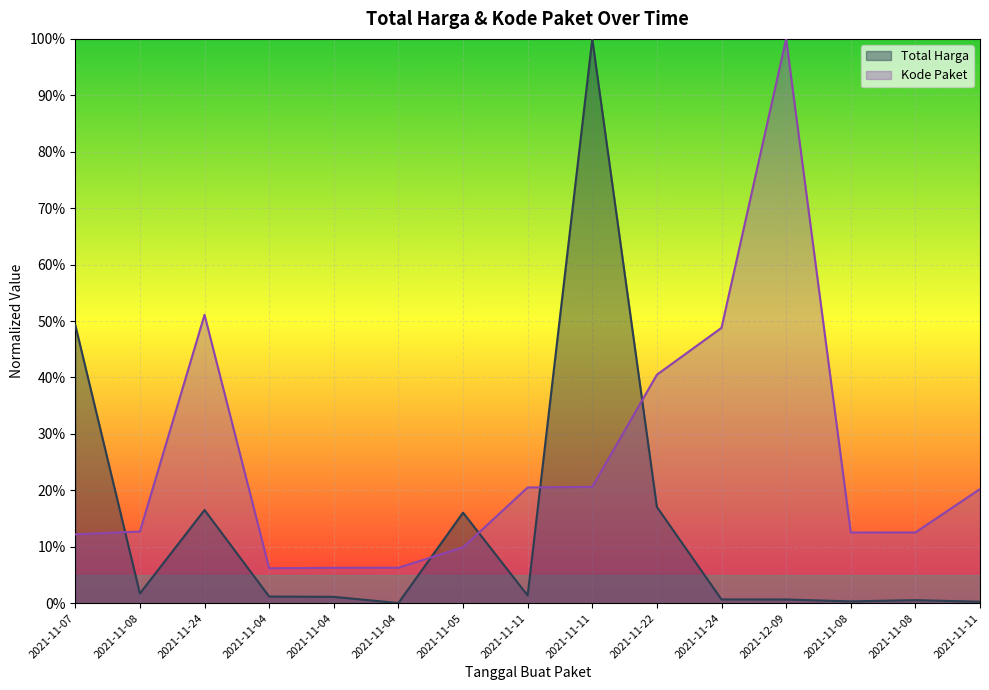

List the series in order of their peak value, lowest first.

Total Harga, Kode Paket